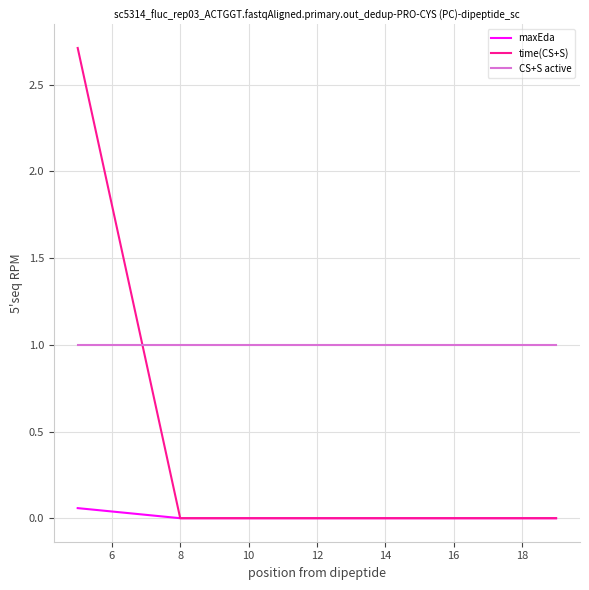

Which series has the largest total across all categories?

CS+S active